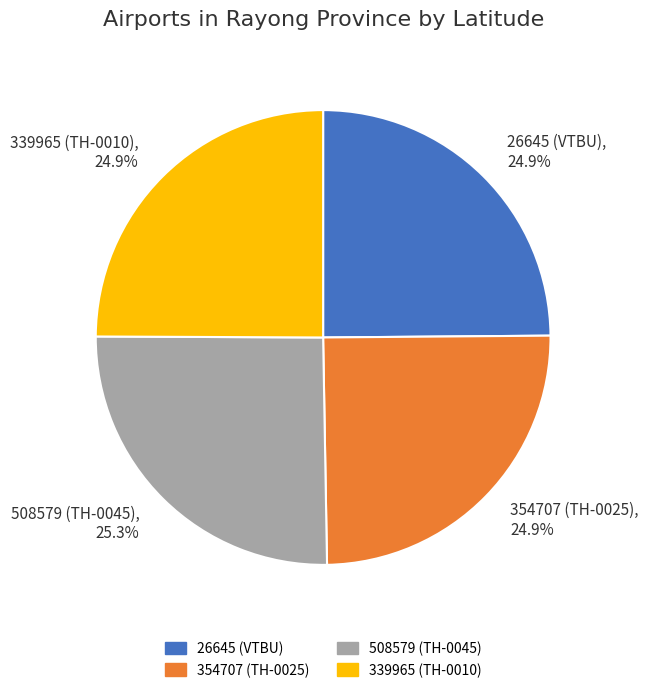

The 26645 (VTBU) slice represents 25% of the pie. True or false?

True